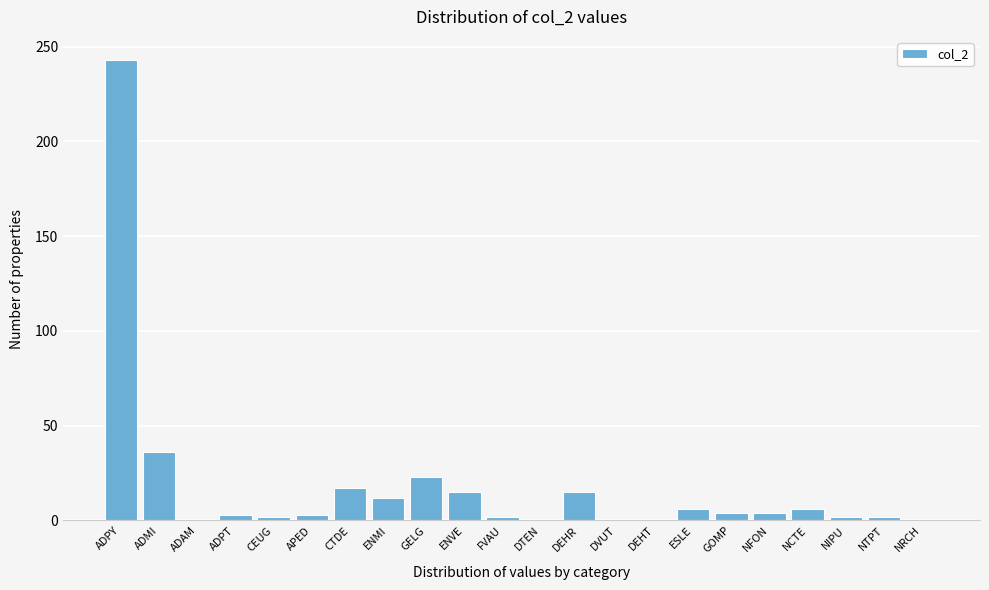

Is it true that the value at ENVE is 15?

True